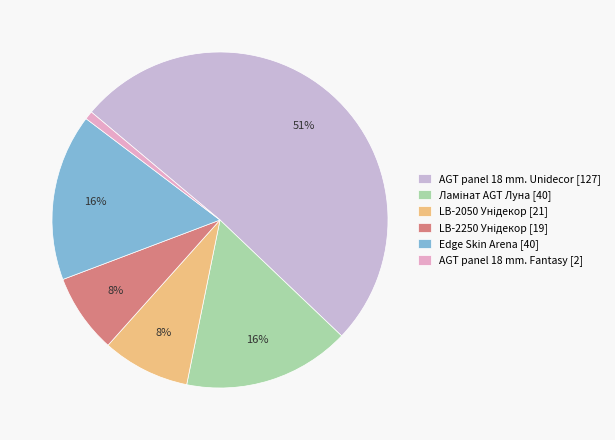

Which category has the biggest portion of the pie?

AGT panel 18 mm. Unidecor